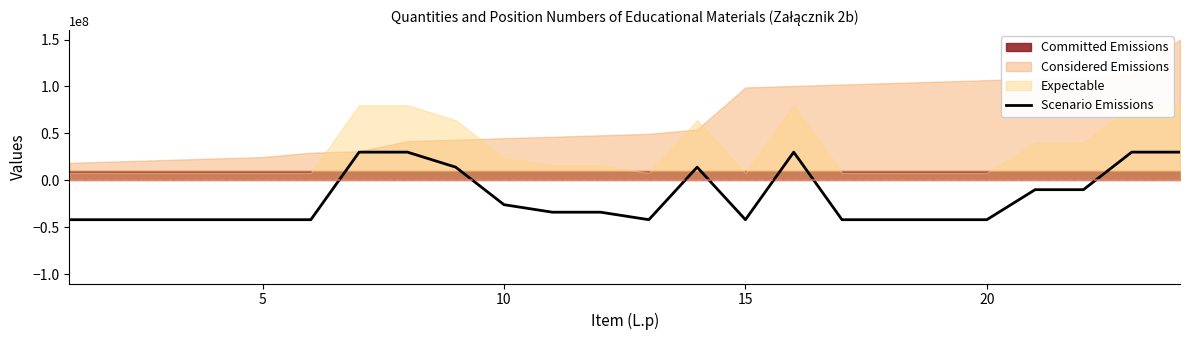

The chart shows a value of -42000000 at 5. True or false?

True